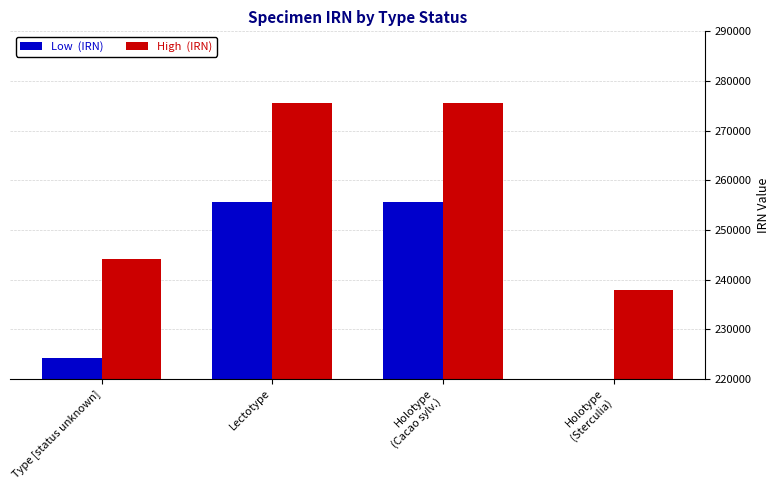

Which has a higher value, Type [status unknown] or Holotype
(Cacao sylv.)?

Holotype
(Cacao sylv.)